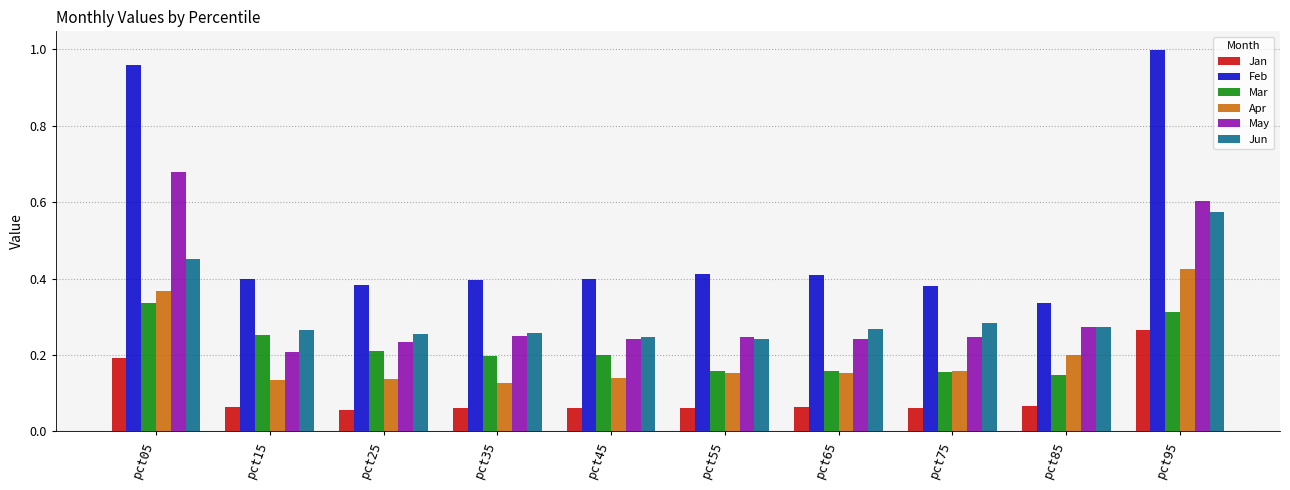

Is the value of Jan at pct75 greater than the value of Feb at pct85?

No